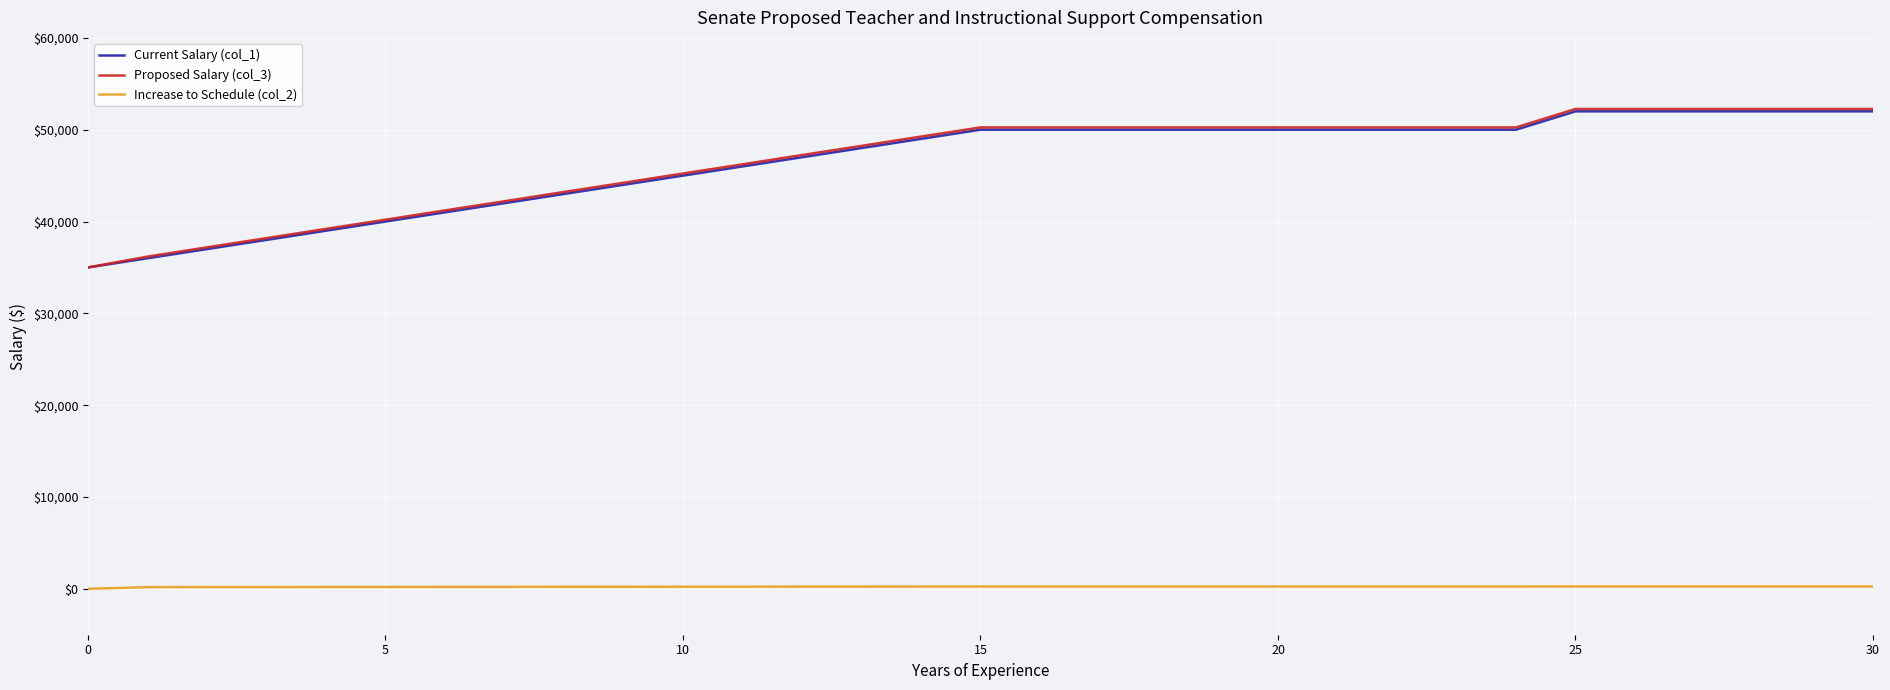

True or false: Current Salary (col_1) and Increase to Schedule (col_2) cross at least once.

False